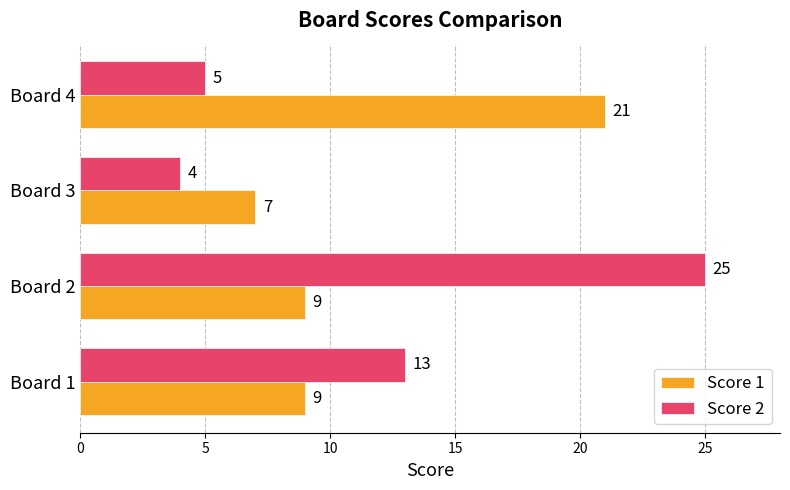

The value of Score 2 at Board 4 is 5. True or false?

True